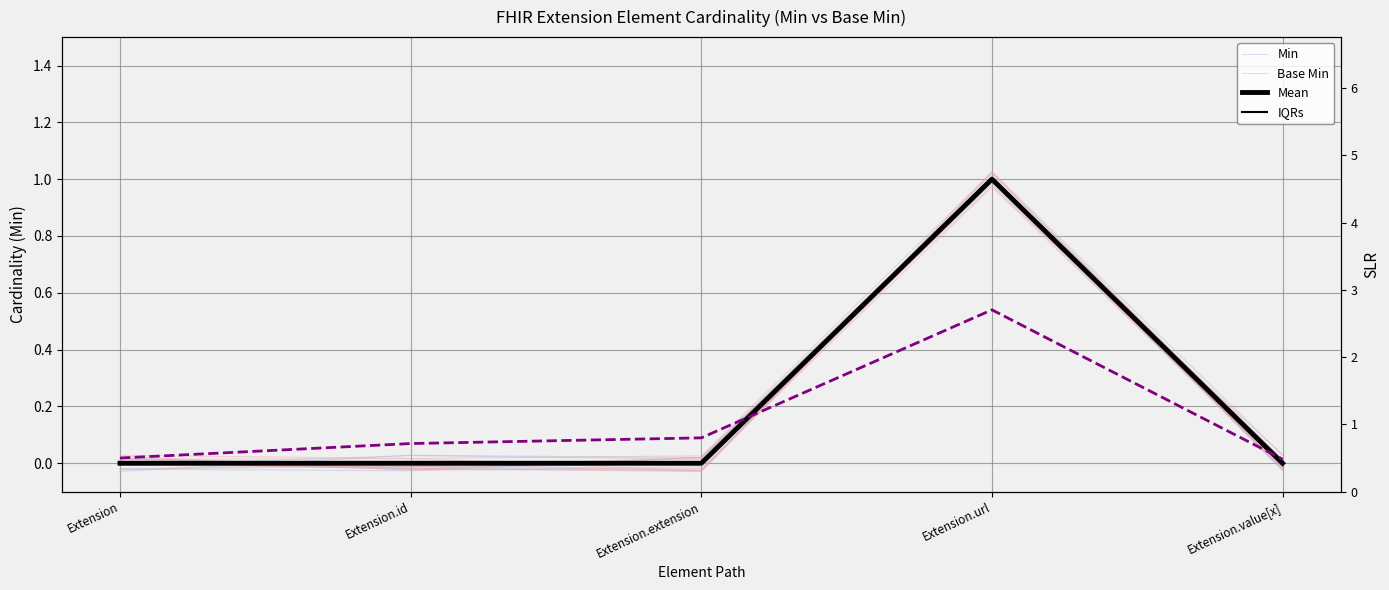

Which category has the lowest value in the IQRs series?

Extension